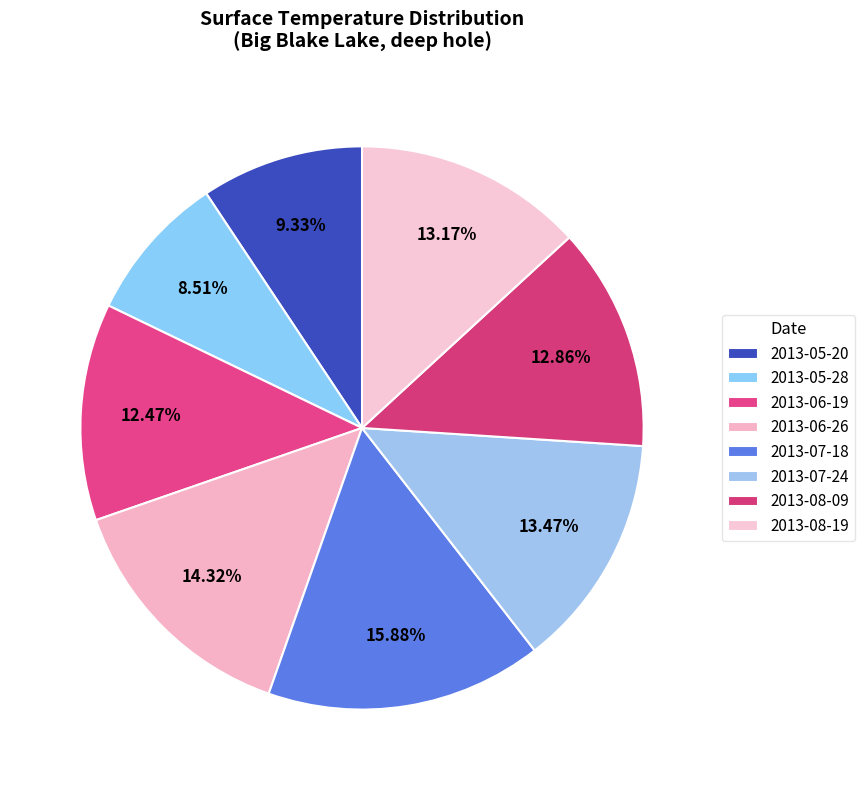

Does 2013-05-28 account for over 50% of the chart?

No